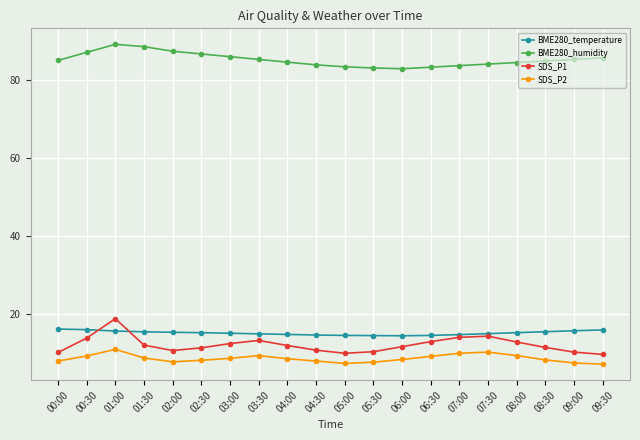

Is the value of SDS_P2 at 07:00 greater than the value of BME280_temperature at 03:00?

No